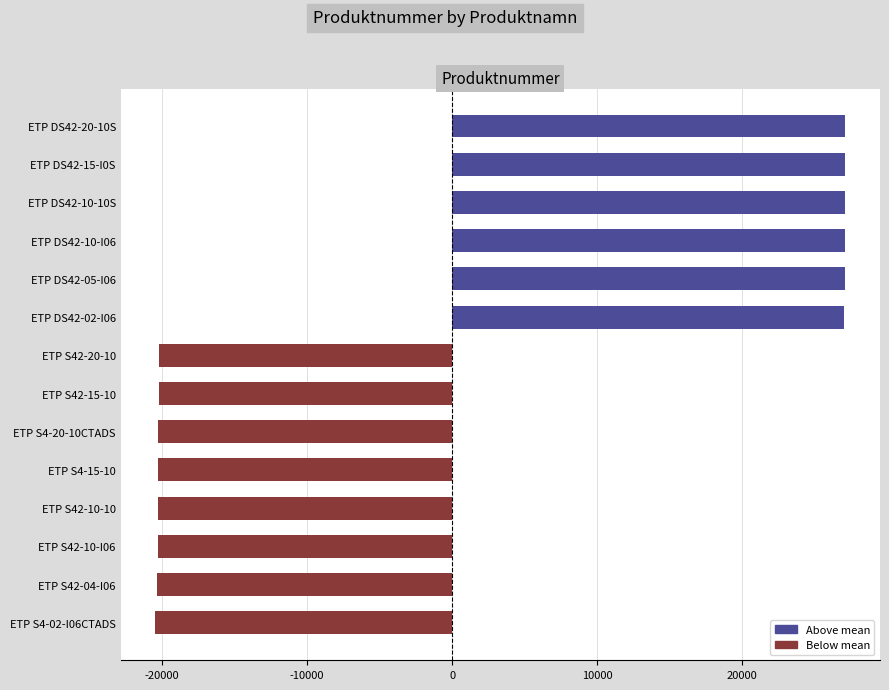

Where is the data nearest to the value 3314?

ETP S42-20-10